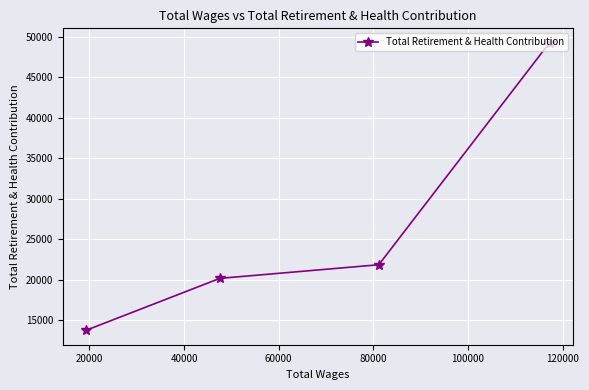

What is the value of the 4th point from the left?

49249